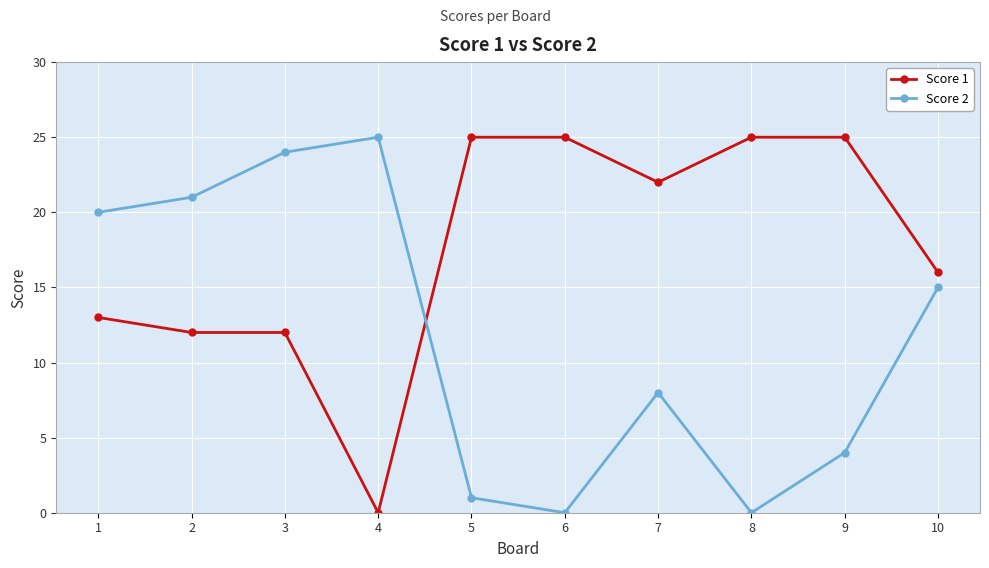

Where is the first local maximum for Score 2?

4